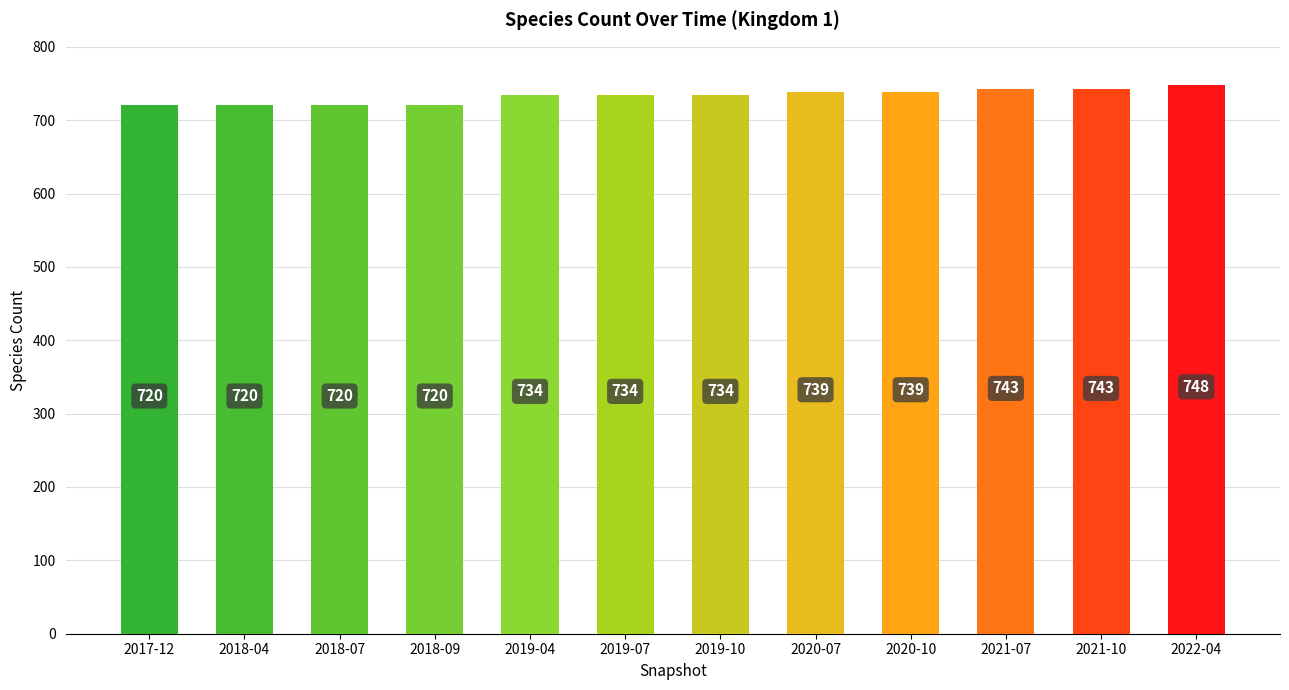

Does the chart contain any negative values?

No